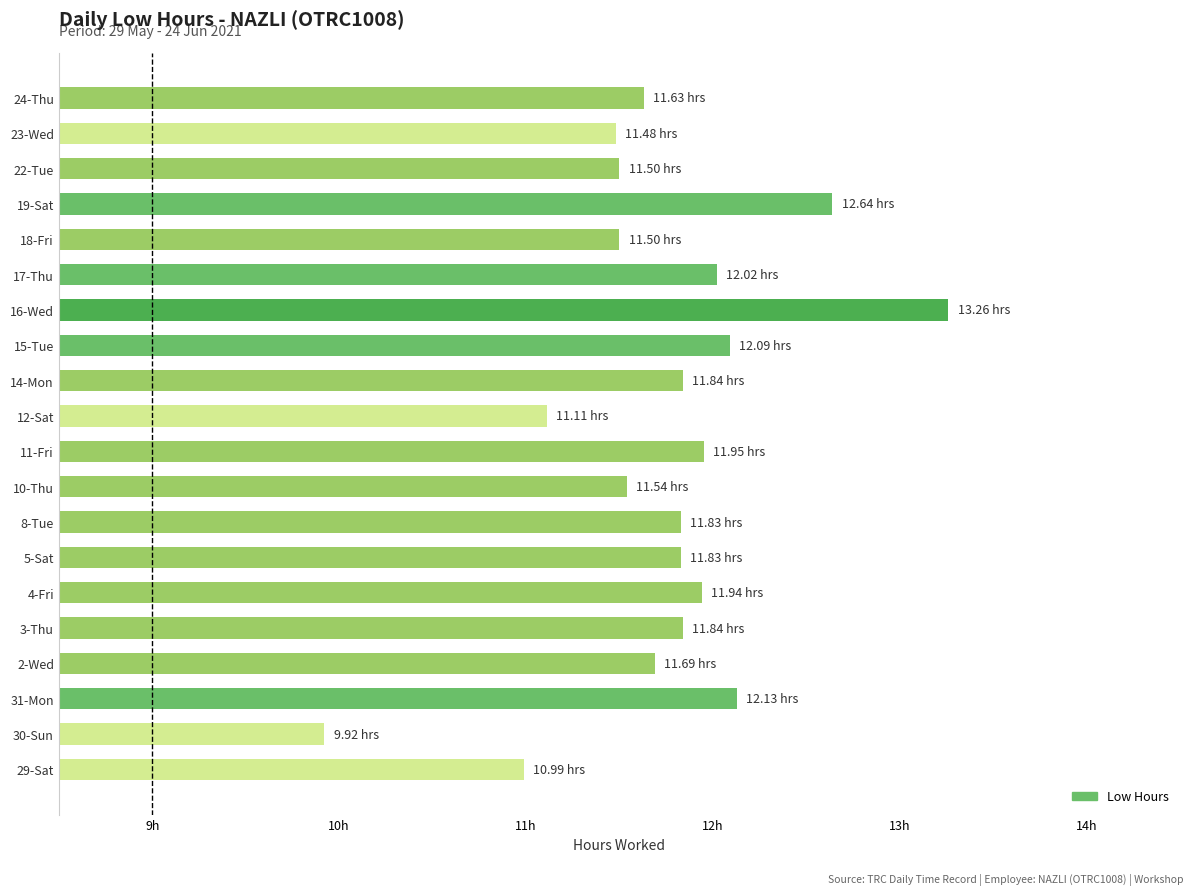

Which category has the lowest value across all series?

30-Sun